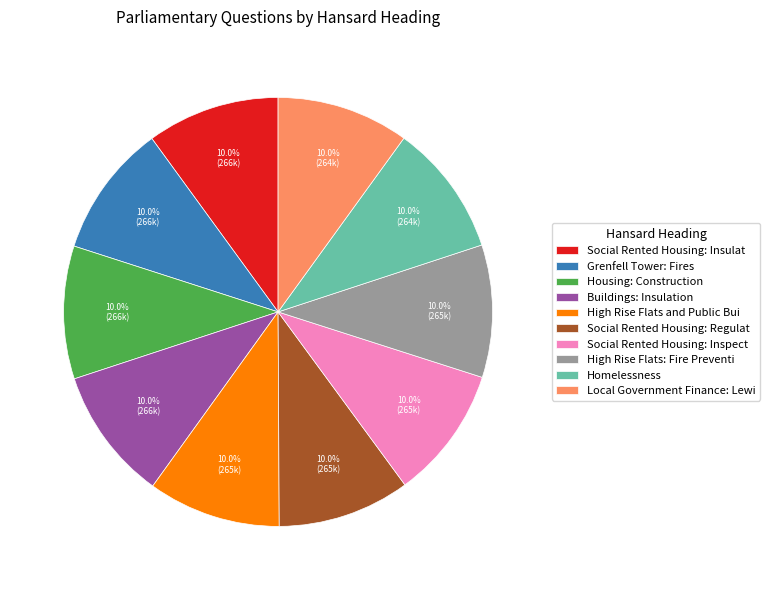

Approximately how many times larger is the value at High Rise Flats: Fire Preventi compared to High Rise Flats and Public Bui?

1.0